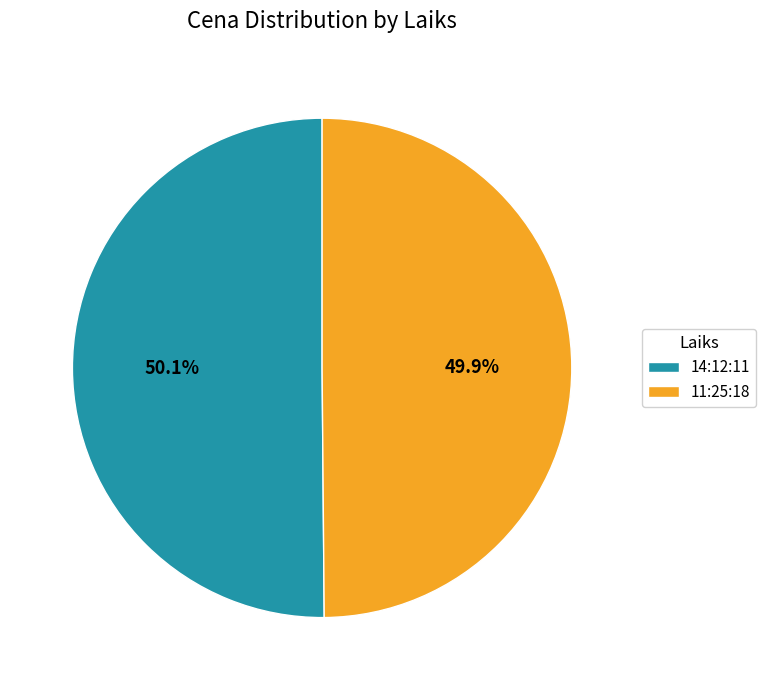

Approximately how many times larger is the value at 14:12:11 compared to 11:25:18?

1.0